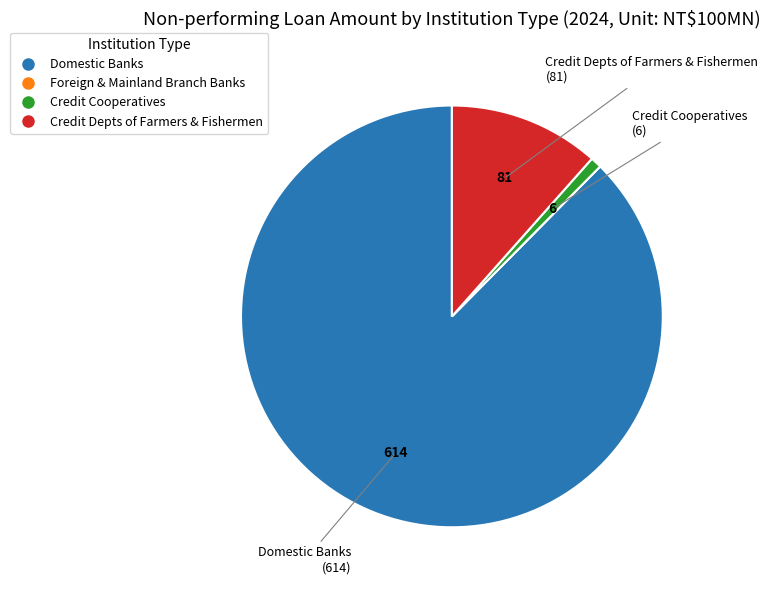

Is there a majority slice in this chart?

Yes